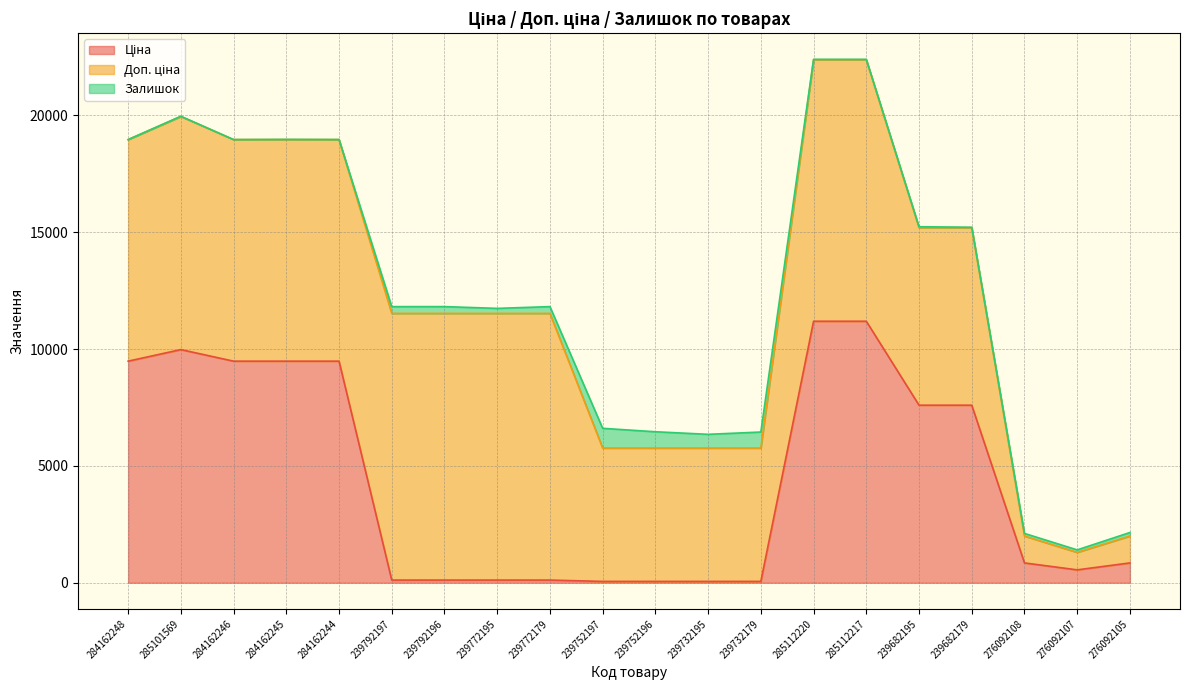

The value of Ціна at 239792196 is 114.1. True or false?

True